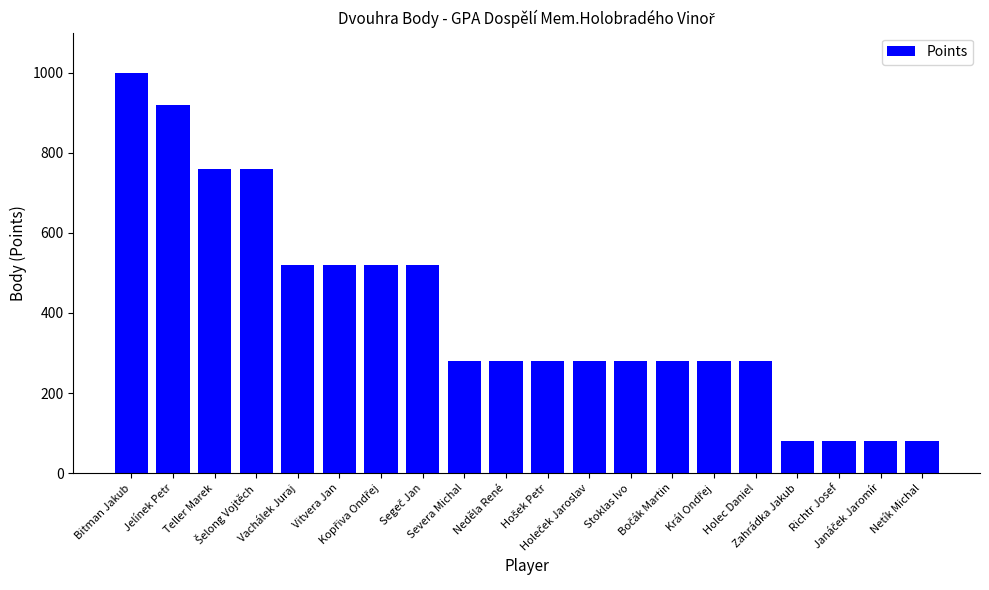

Reading left to right, what are all the values shown in this chart?

1000	920	760	760	520	520	520	520	280	280	280	280	280	280	280	280	80	80	80	80